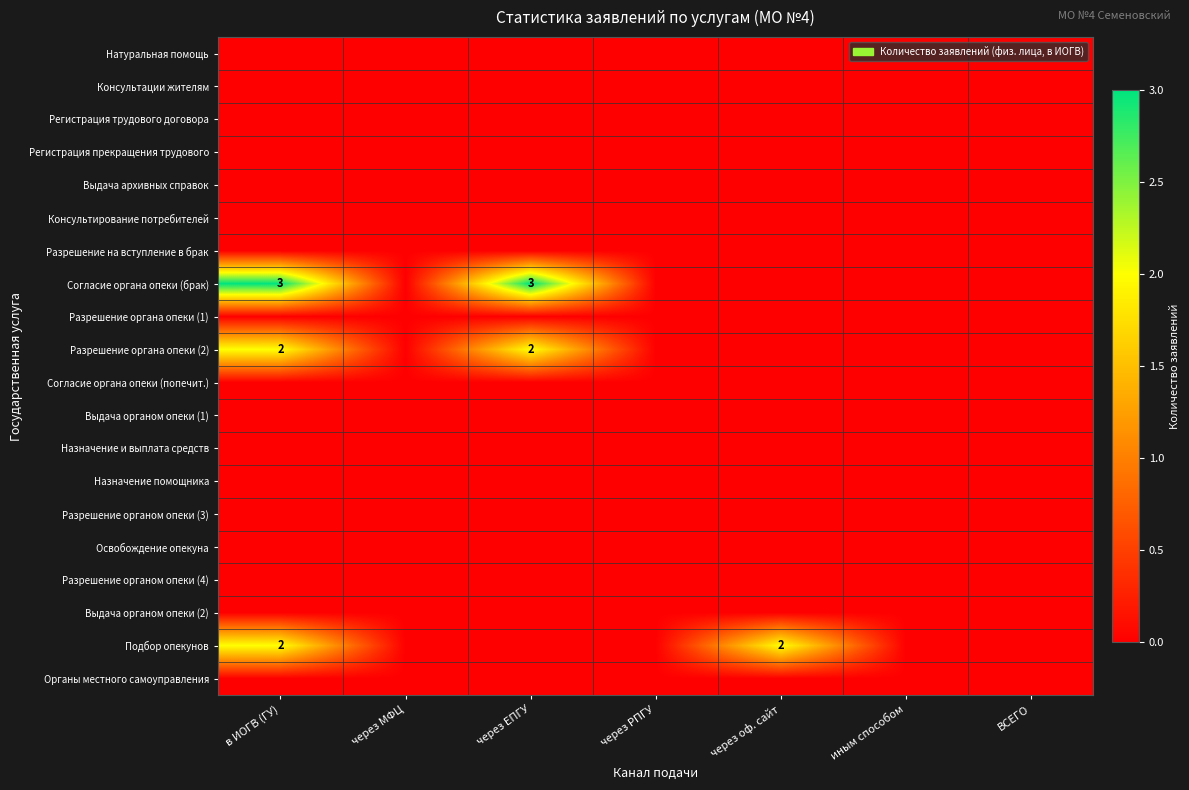

The value of Натуральная помощь at через оф. сайт is 0. True or false?

True